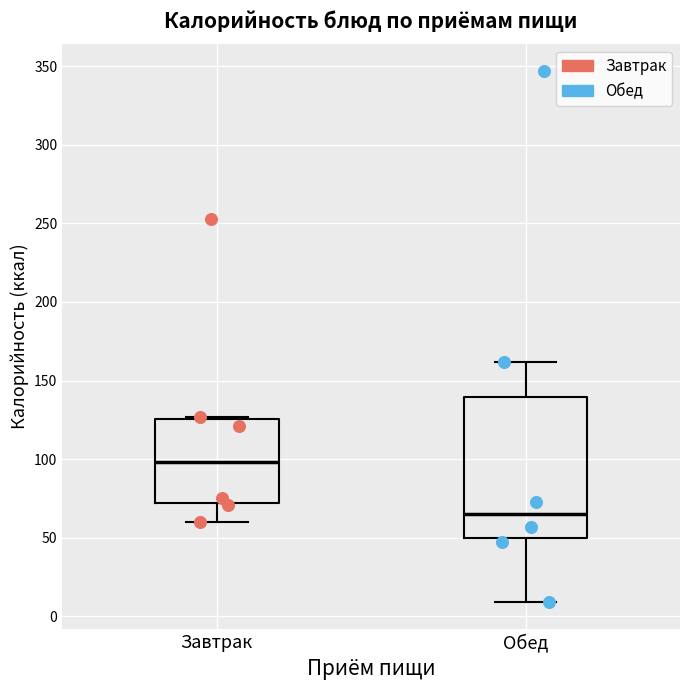

Where does the upper whisker of the box for Обед end on the y-axis? The values are not printed on the chart, so give them approximately, as read against the axis.

160